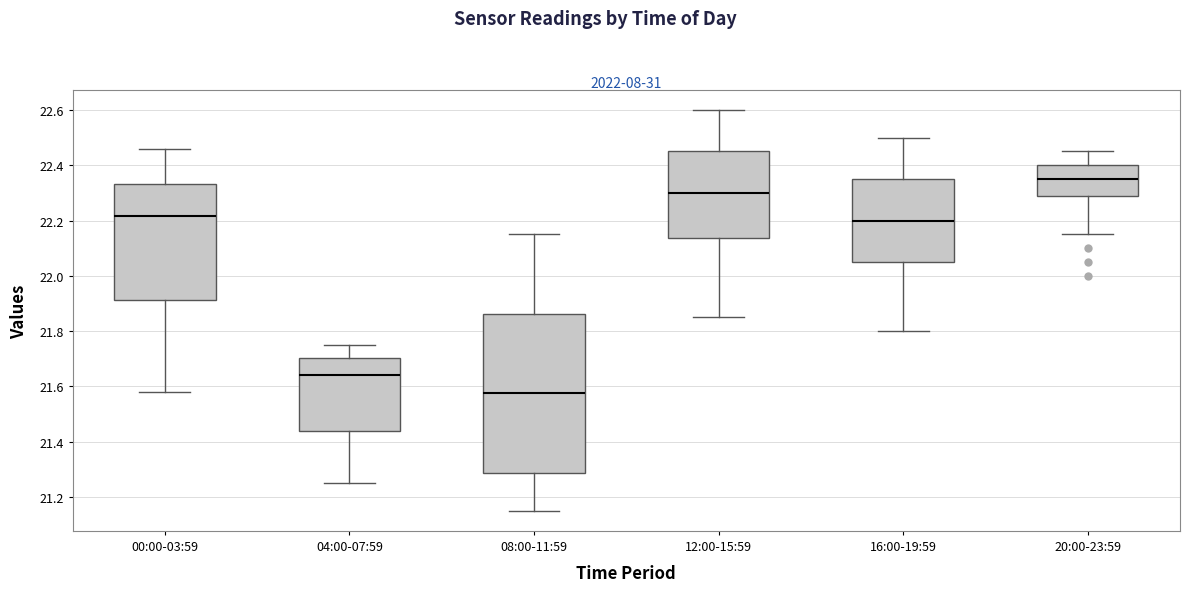

Reading left to right, read every box against the y-axis: the position of its median line, the range the box covers, and the ends of its whiskers. The values are not printed on the chart, so give them approximately, as read against the axis.

00:00-03:59: median 22.22, box 21.92 to 22.34, whiskers 21.58 to 22.46
04:00-07:59: median 21.64, box 21.44 to 21.70, whiskers 21.26 to 21.76
08:00-11:59: median 21.58, box 21.28 to 21.86, whiskers 21.16 to 22.16
12:00-15:59: median 22.30, box 22.14 to 22.46, whiskers 21.86 to 22.60
16:00-19:59: median 22.20, box 22.06 to 22.36, whiskers 21.80 to 22.50
20:00-23:59: median 22.36, box 22.28 to 22.40, whiskers 22.16 to 22.46